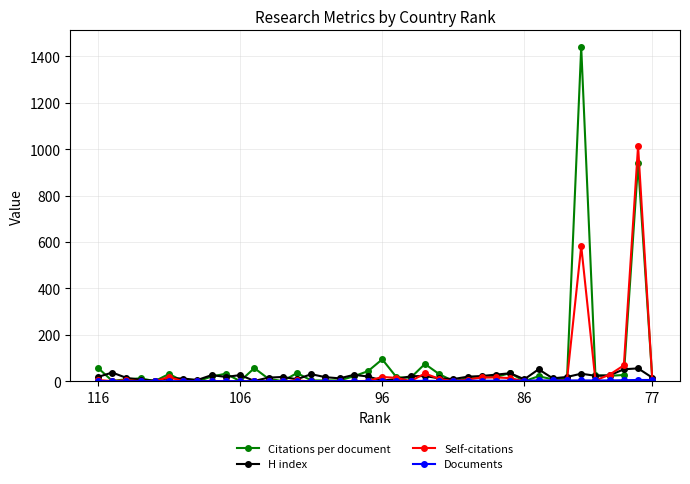

True or false: Citations per document and Self-citations cross at least once.

True